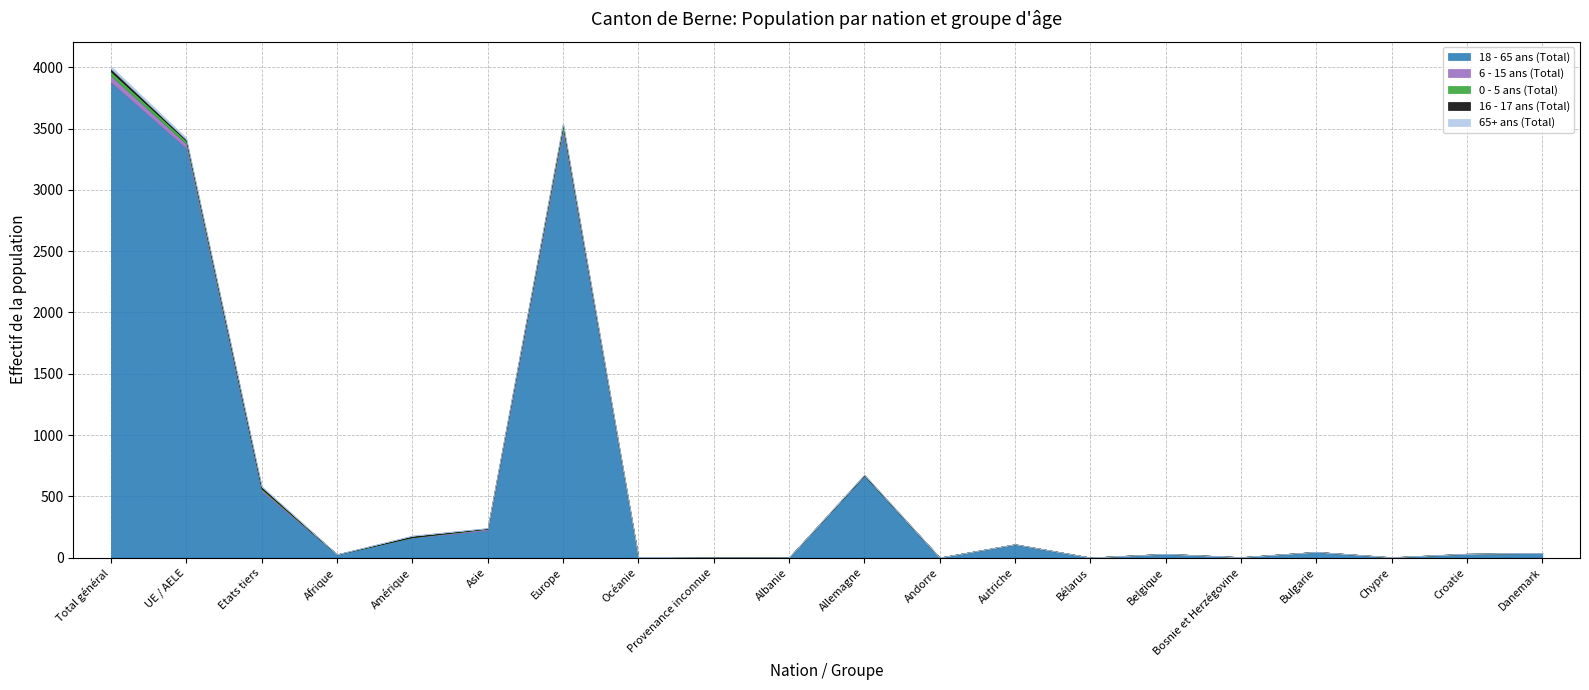

Rank the categories by 16 - 17 ans (Total) value from highest to lowest.

Total général, Etats tiers, Amérique, UE / AELE, Europe, Allemagne, Asie, Chypre, Afrique, Océanie, Provenance inconnue, Albanie, Andorre, Autriche, Bélarus, Belgique, Bosnie et Herzégovine, Bulgarie, Croatie, Danemark